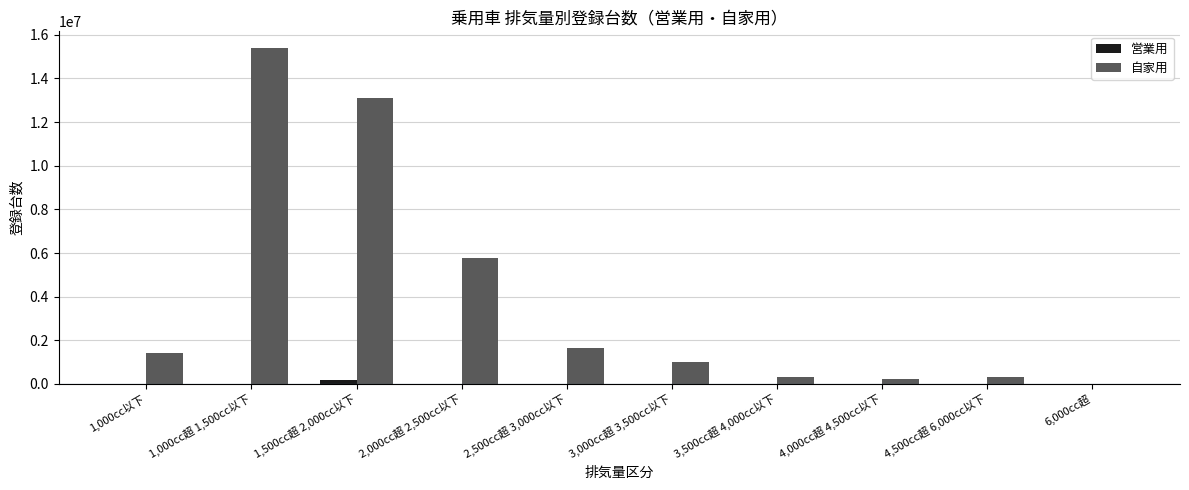

Count the number of data series in this chart.

2